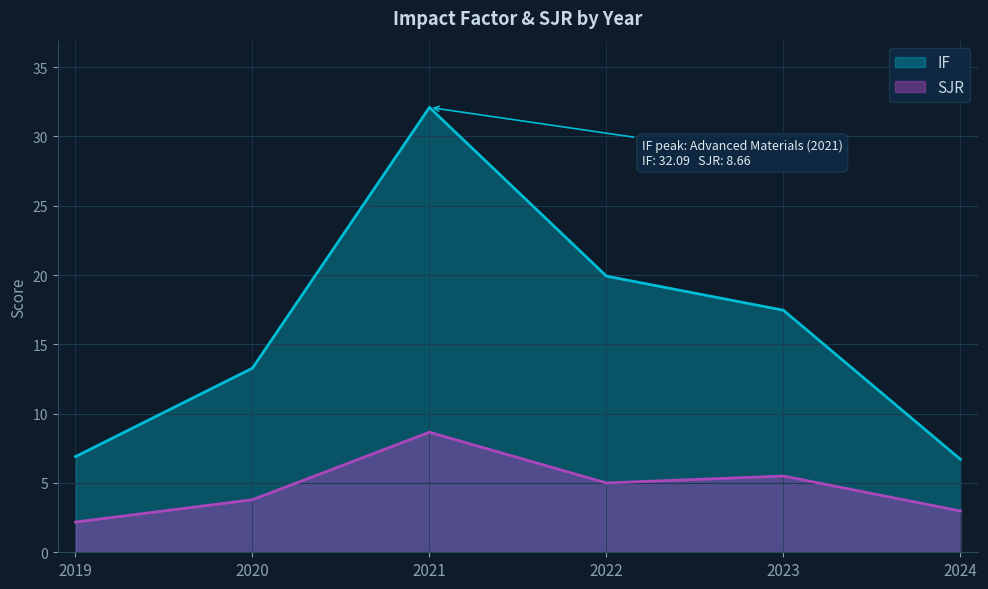

Rank the series at 2022 from highest to lowest value.

IF, SJR